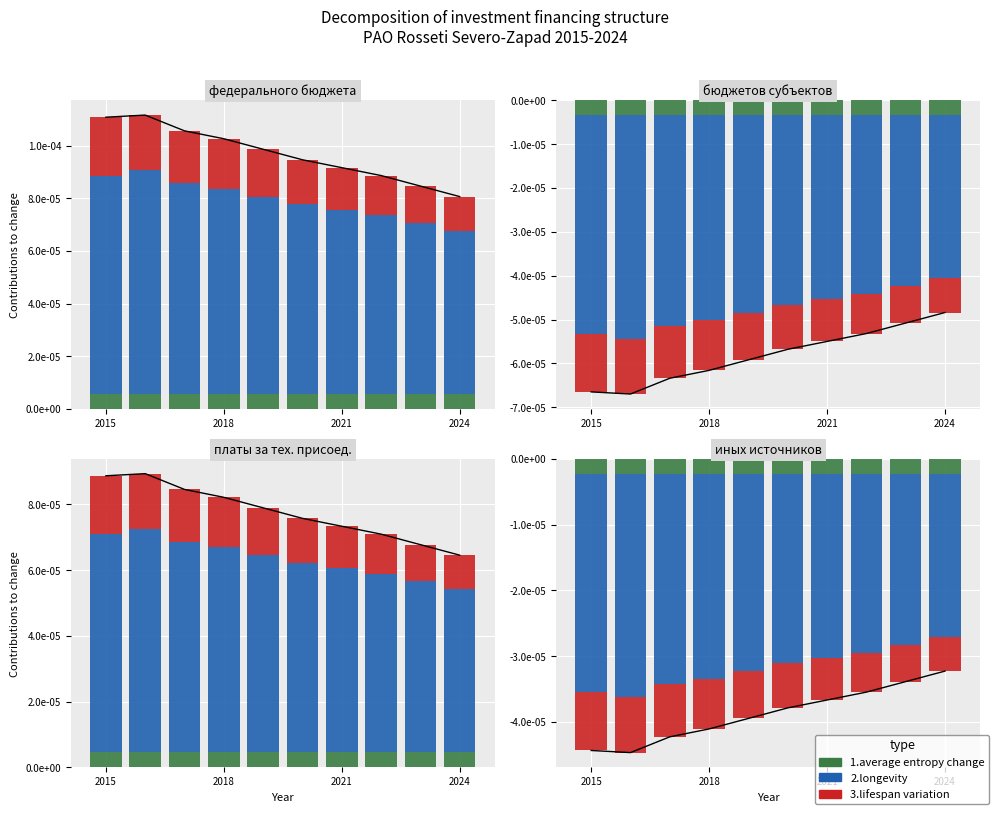

The value of 1.average entropy change at 2015 is 0.0. True or false?

True